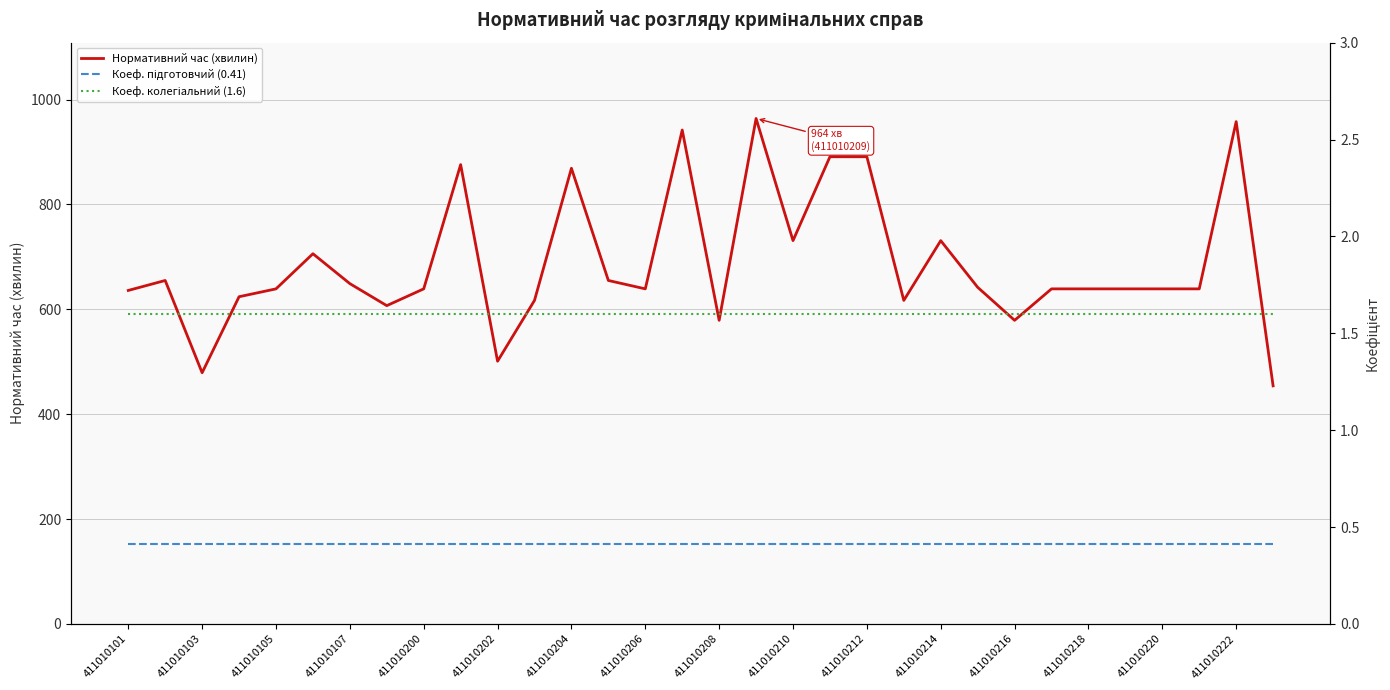

What is the sum of all Коеф. підготовчий (0.41) values?

13.1